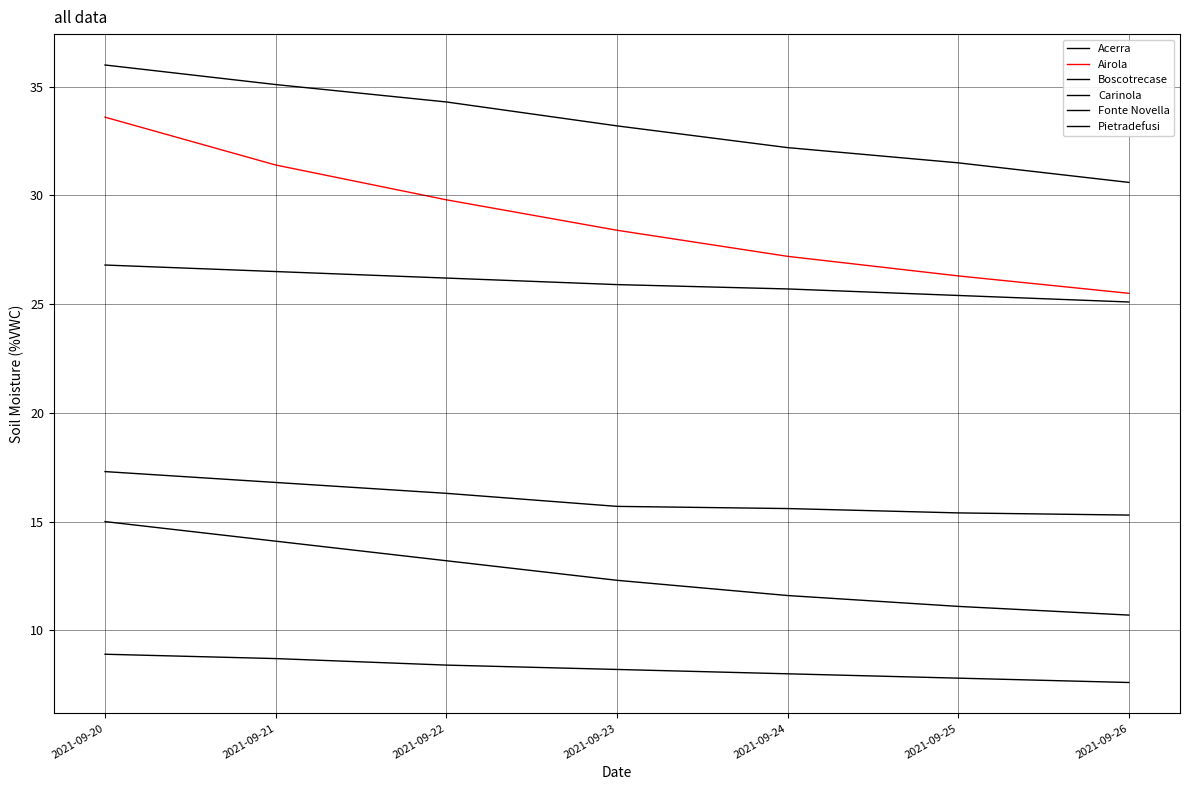

Where is Airola nearest to the value 29?

2021-09-23